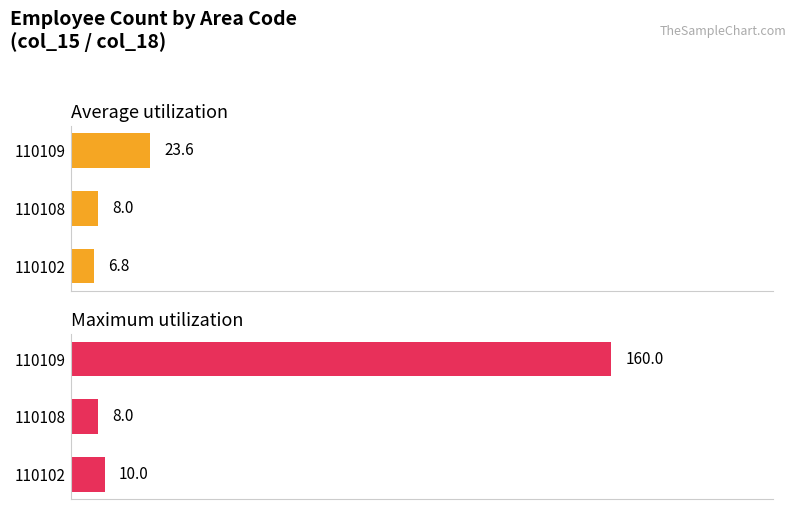

What are all the series names shown in the legend?

Average utilization, Maximum utilization